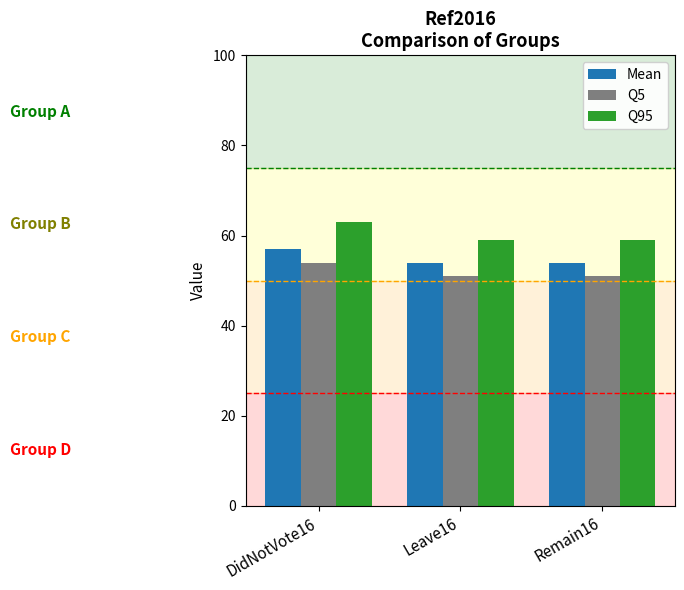

What is the greatest value displayed?

63